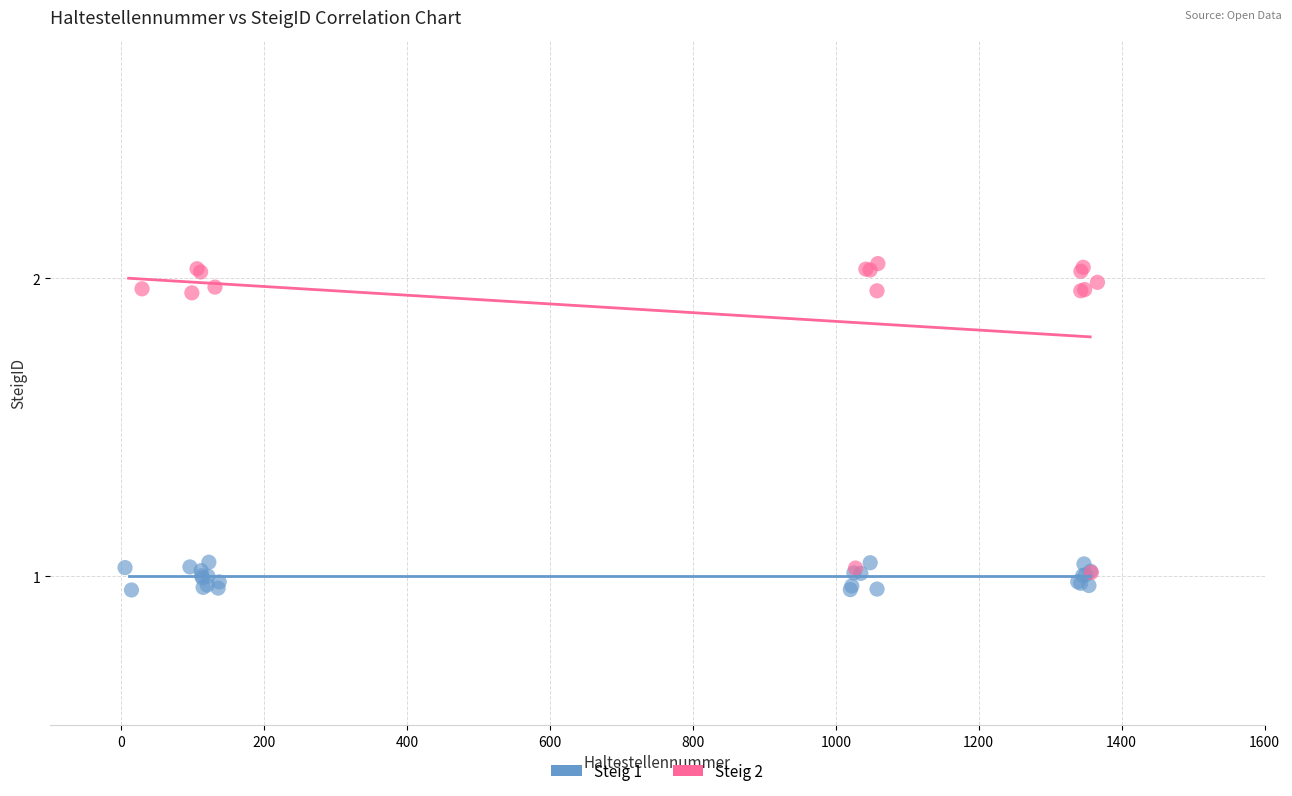

Which series reaches the maximum Y coordinate?

Steig 2